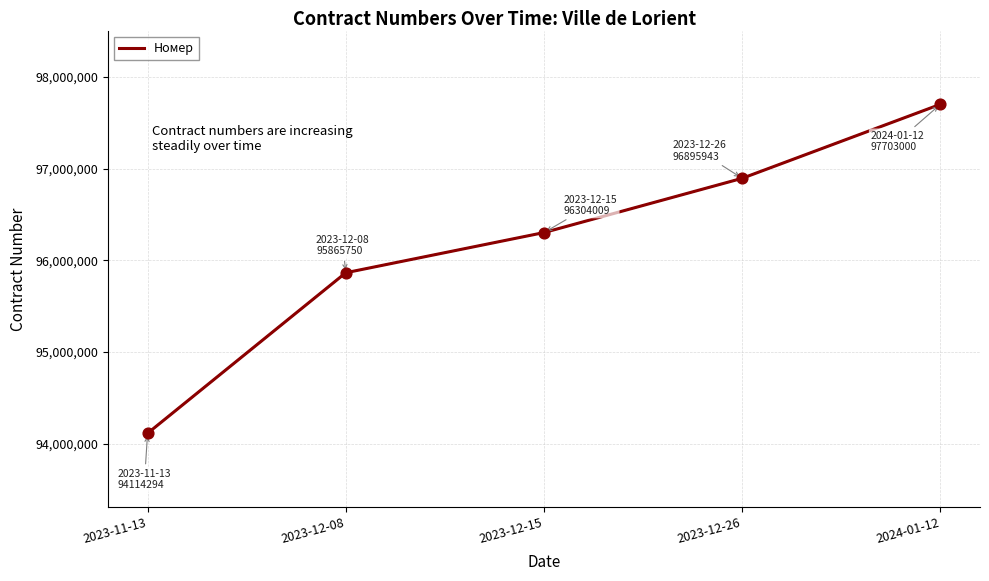

Which has a higher value, 2023-12-08 or 2023-12-15?

2023-12-15